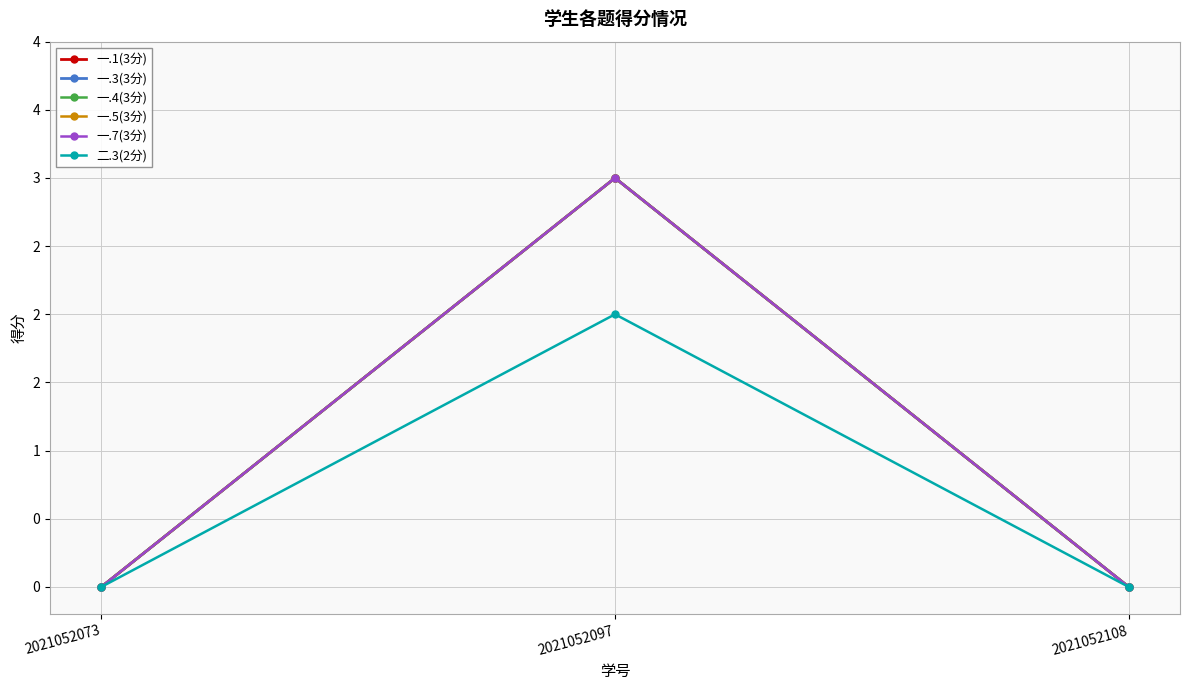

List the labels in order of 一.1(3分) value, largest first.

2021052097, 2021052073, 2021052108